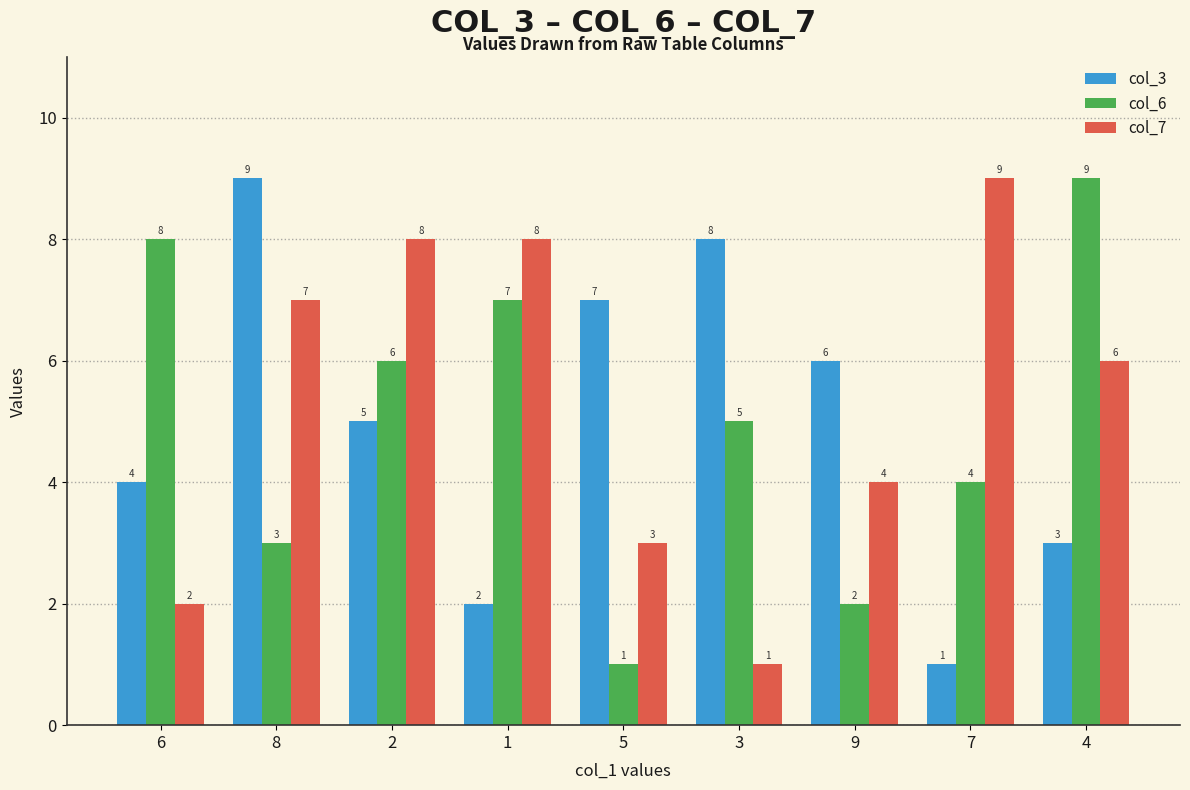

At 7, list the series in order from largest to smallest.

col_7, col_6, col_3